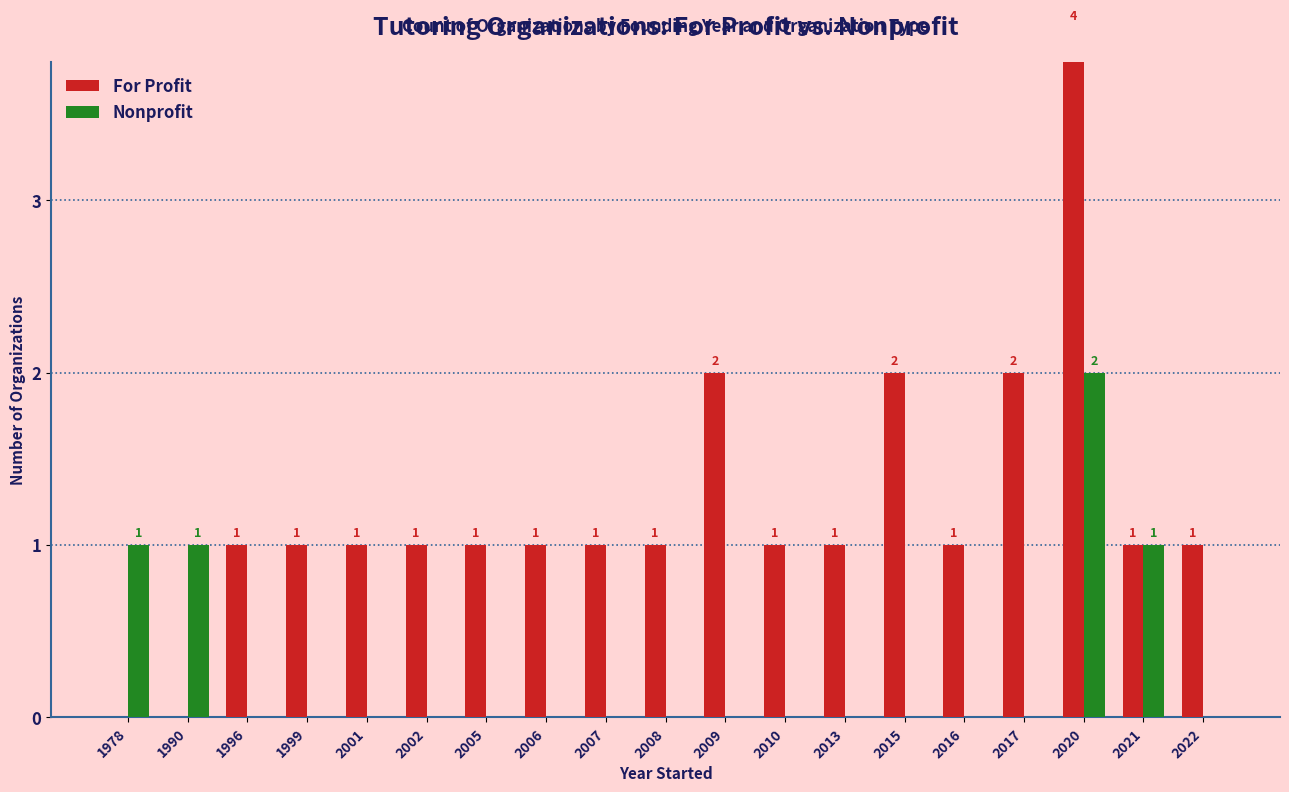

What is the total value across all series at 2010?

1